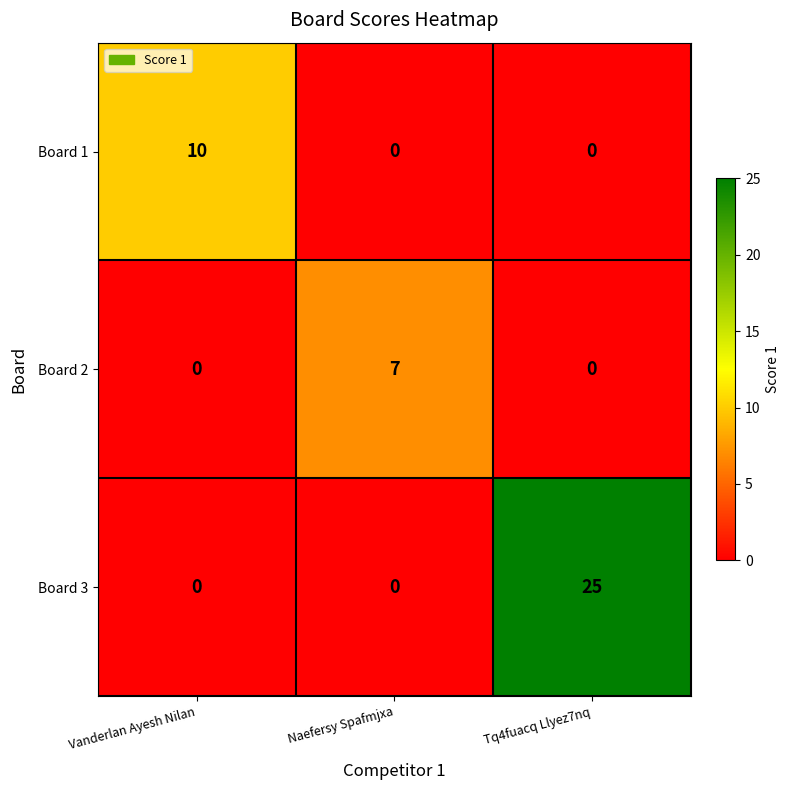

How many data points does each series have?

3